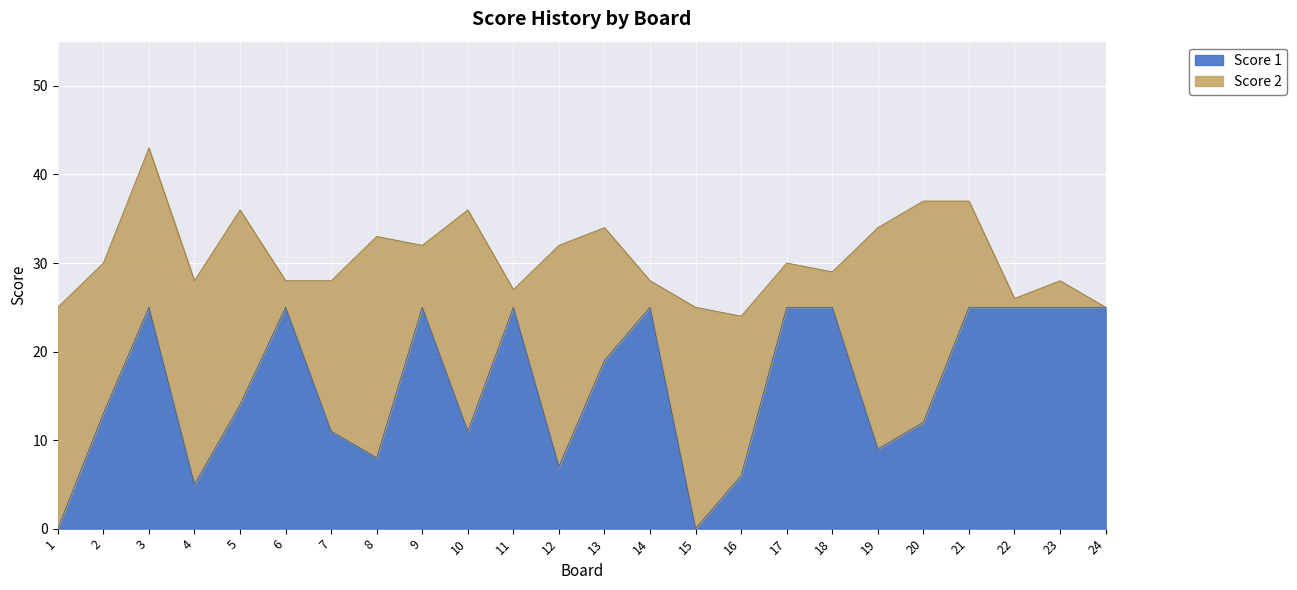

Reading left to right, list all the values displayed in this chart.

1=0	2=13	3=25	4=5	5=14	6=25	7=11	8=8	9=25	10=11	11=25	12=7	13=19	14=25	15=0	16=6	17=25	18=25	19=9	20=12	21=25	22=25	23=25	24=25